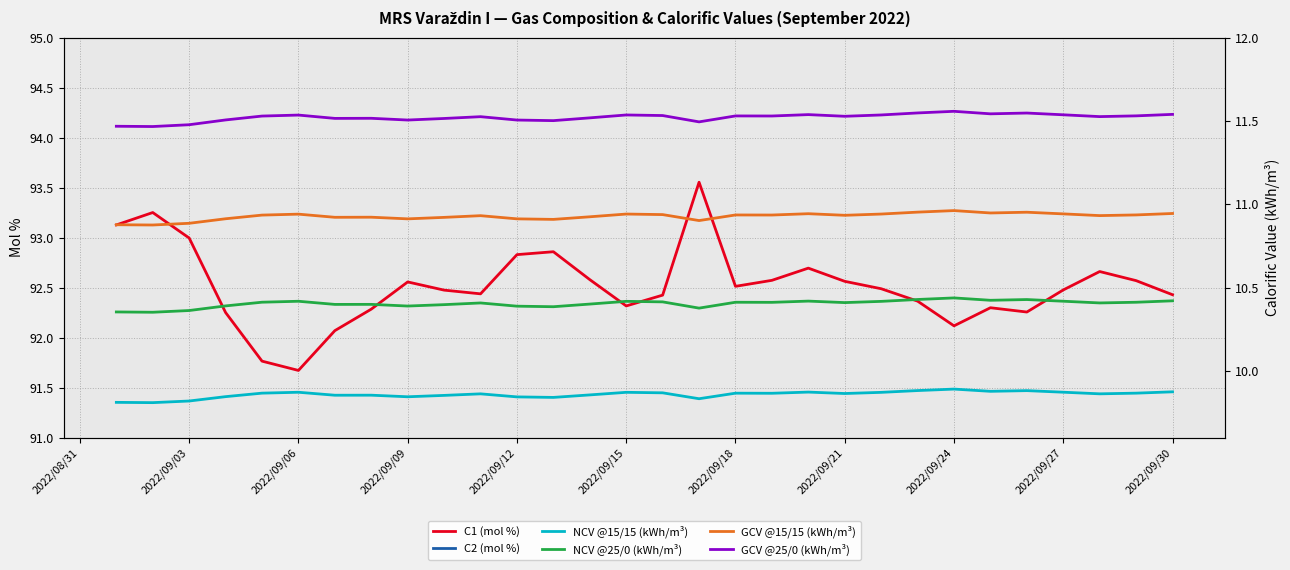

Count the GCV @15/15 (kWh/m³) values in the range 10 to 11.

30